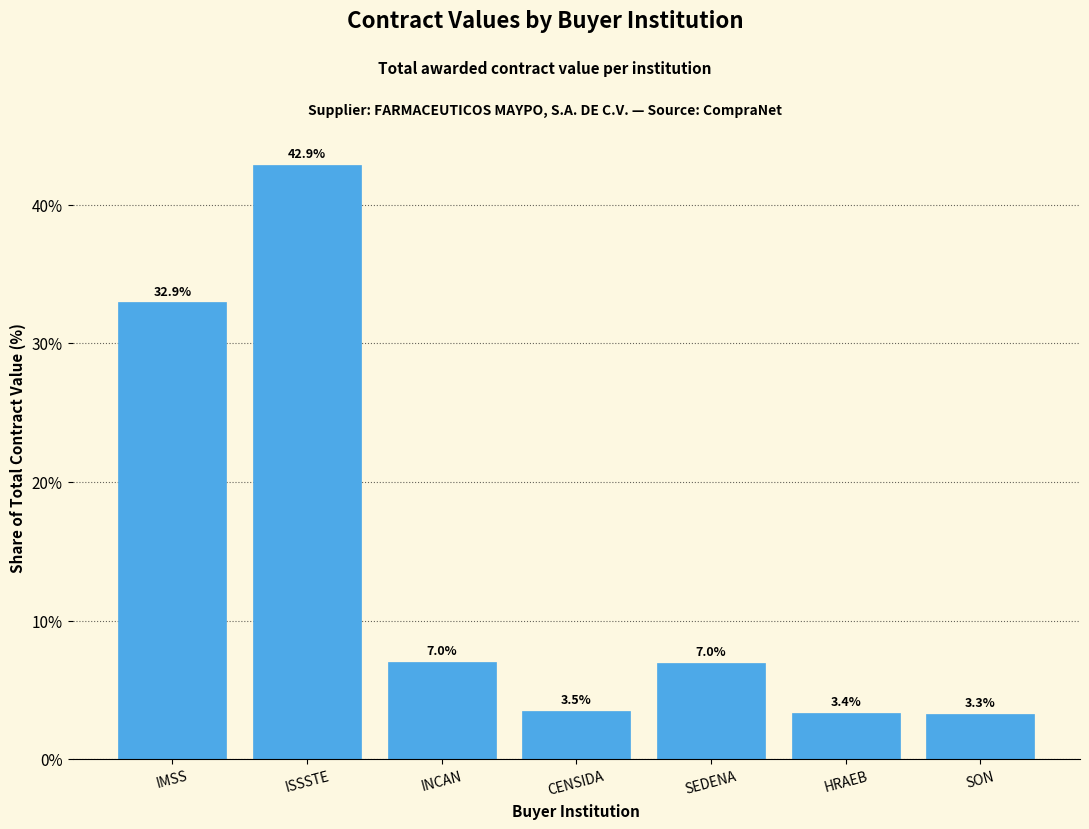

What is the label of the 2nd bar from the left?

ISSSTE